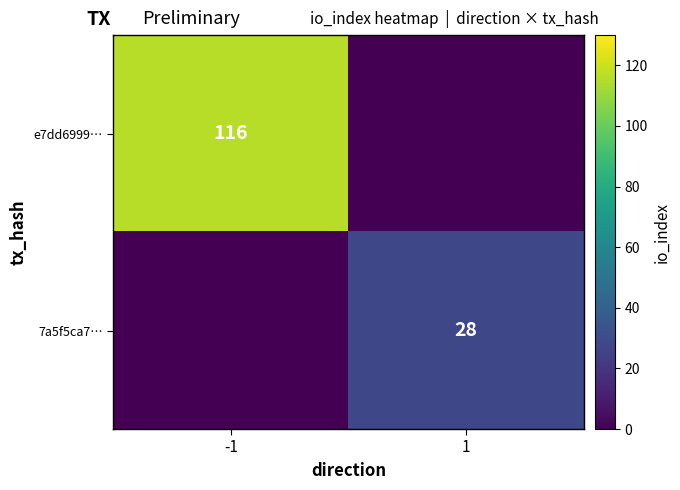

True or false: e7dd6999… has a value of 62 at -1.

False